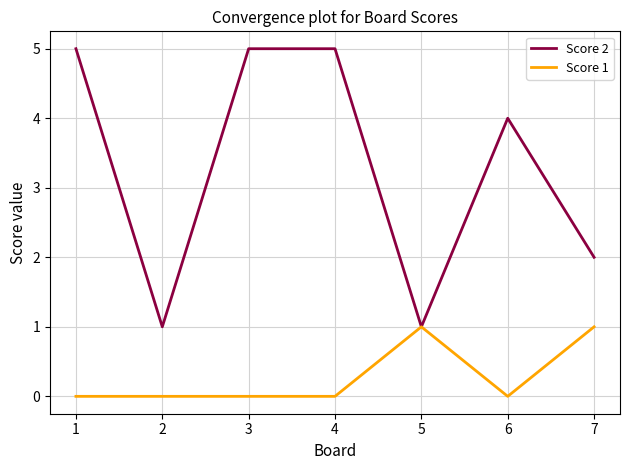

Which series changed the most between 1 and 2?

Score 2